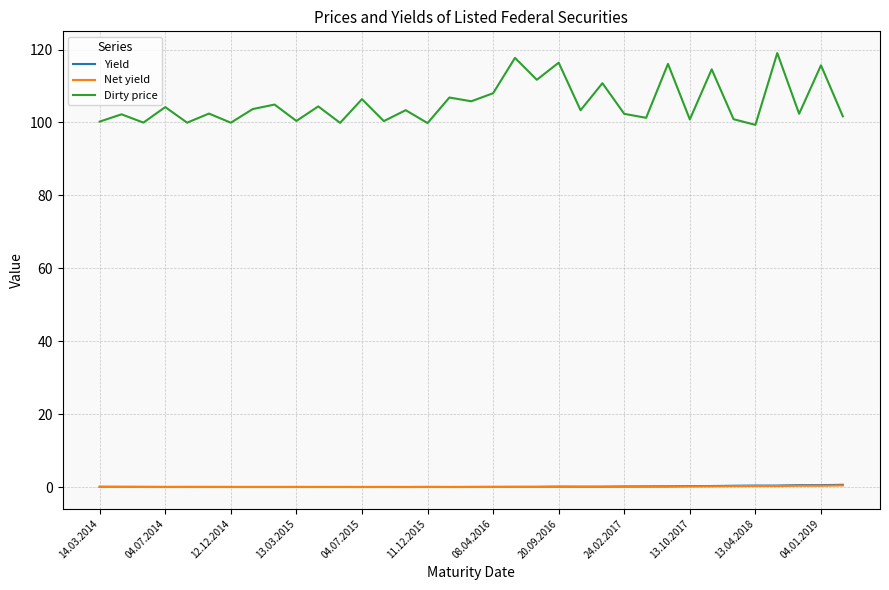

Which series has the largest total across all categories?

Dirty price